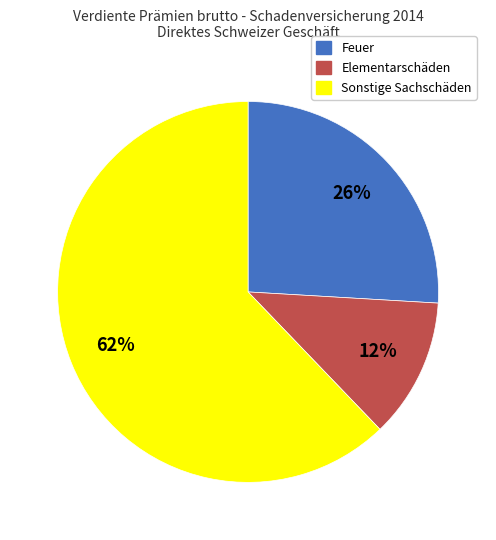

To the nearest percent, what is the difference between the Feuer and Sonstige Sachschäden slice percentages?

36%